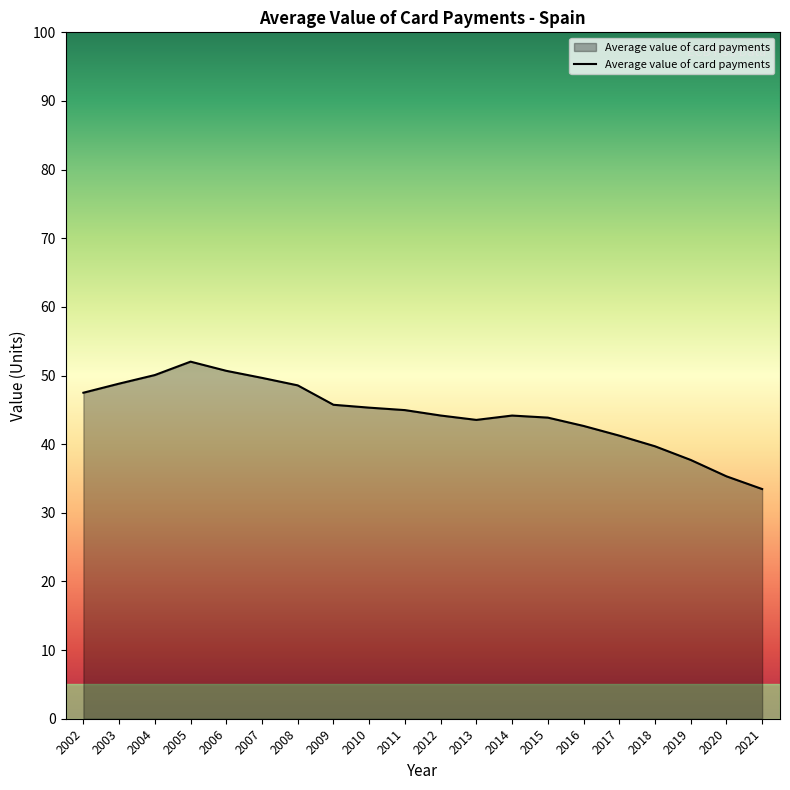

What is the smallest value displayed?

33.5